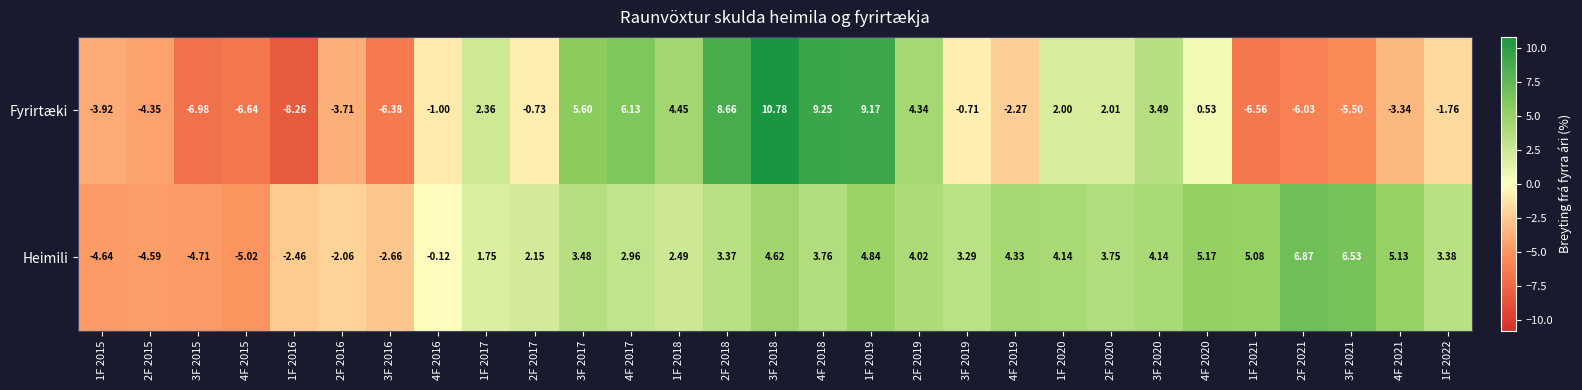

Which series changed the most between 4F 2015 and 3F 2021?

Heimili